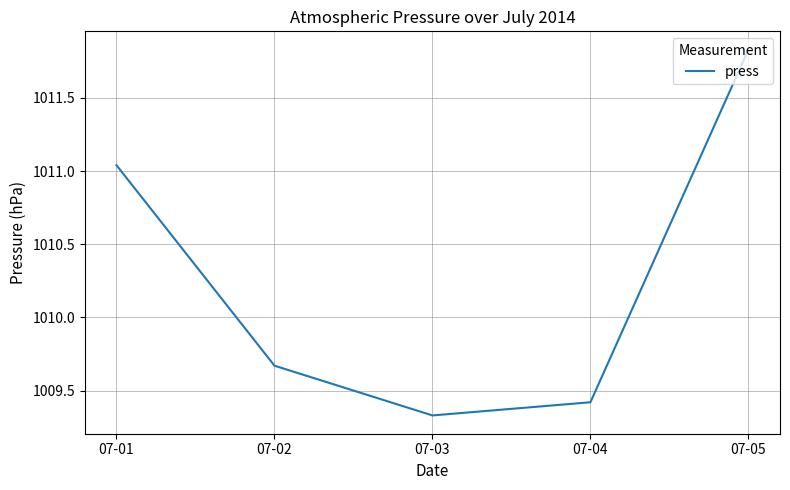

Which label corresponds to the largest value in the chart?

07-05